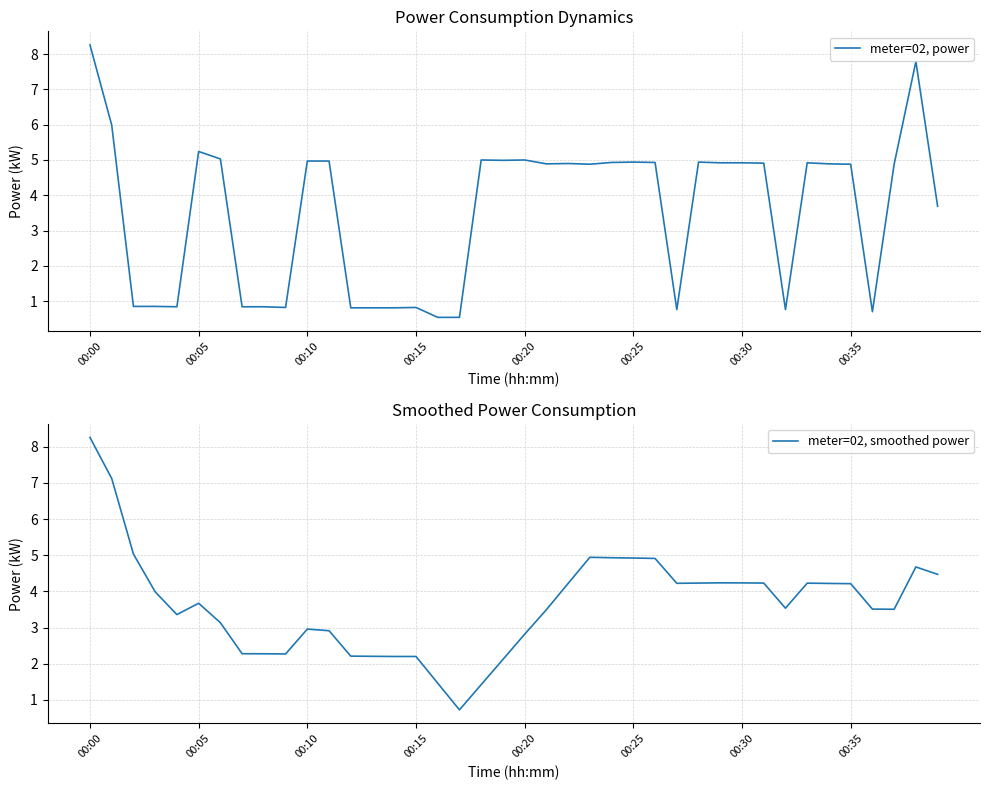

How many values in the meter=02, smoothed power series are below 3?

14